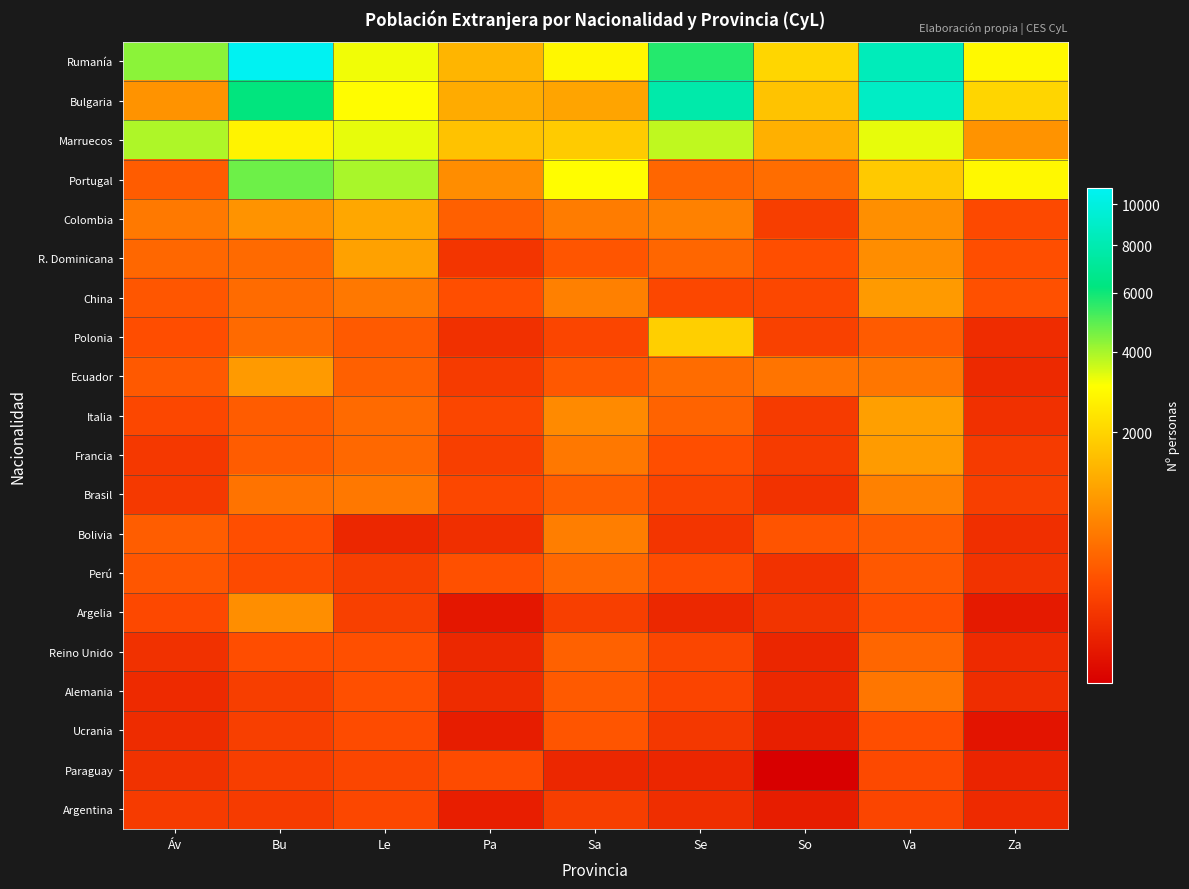

What is the total value across all series at Pa?

7243